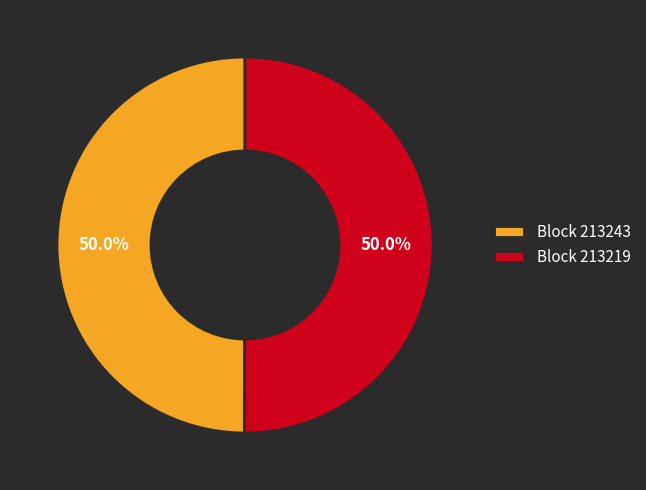

What is the ratio of the value at Block 213219 to the value at Block 213243?

1.0